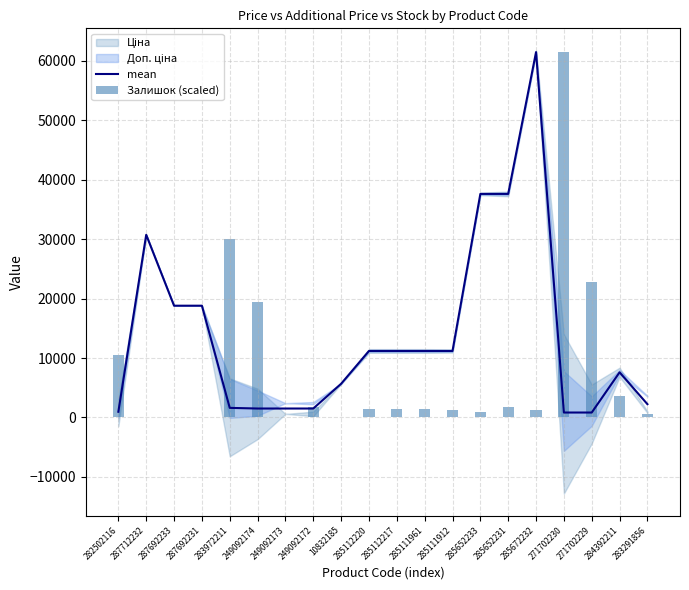

Reading left to right, transcribe all the data shown in this chart.

mean: 963.8	30717.1	18796.8	18796.8	1618.5	1509.3	1509.3	1509.3	5673.8	11188.2	11188.2	11188.2	11188.2	37593.6	37593.6	61434.3	835.8	835.8	7596.5	2239.8
Залишок (scaled): 10448.0	0.0	0.0	0.0	30090.2	19475.1	0.0	1755.3	167.2	1420.9	1420.9	1420.9	1253.8	1003.0	1838.8	1253.8	61434.3	22734.9	3594.1	585.1